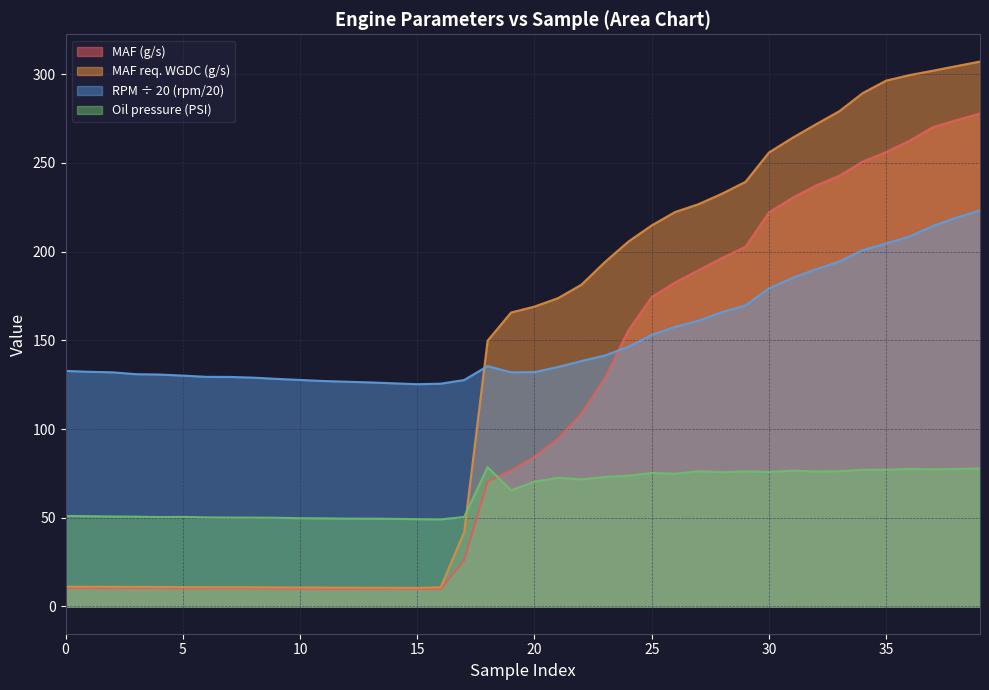

After their last crossing, which series has the higher values: MAF req. WGDC (g/s) or RPM (rpm)?

MAF req. WGDC (g/s)